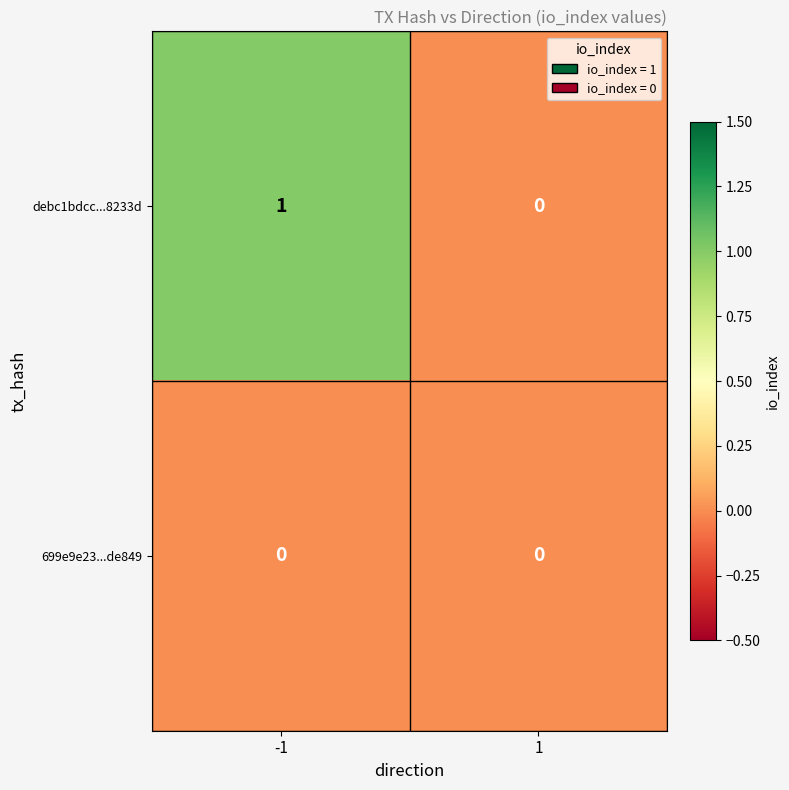

Between -1 and 1, which series saw the biggest shift?

debc1bdcc...8233d